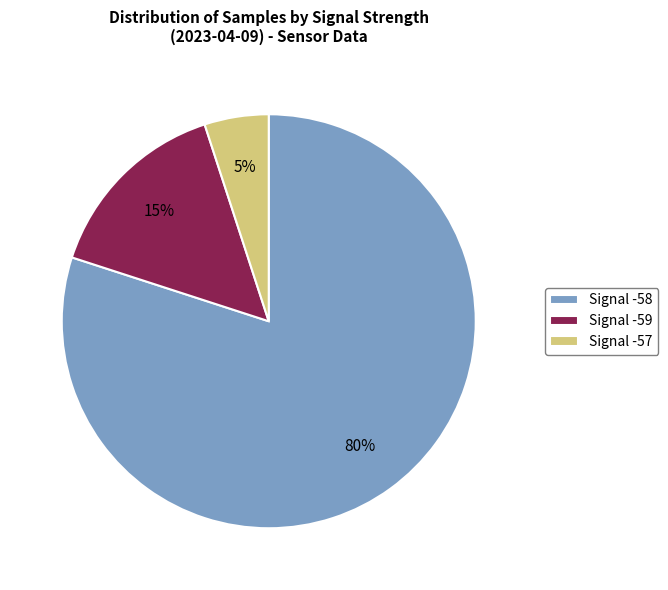

Is there a majority slice in this chart?

Yes